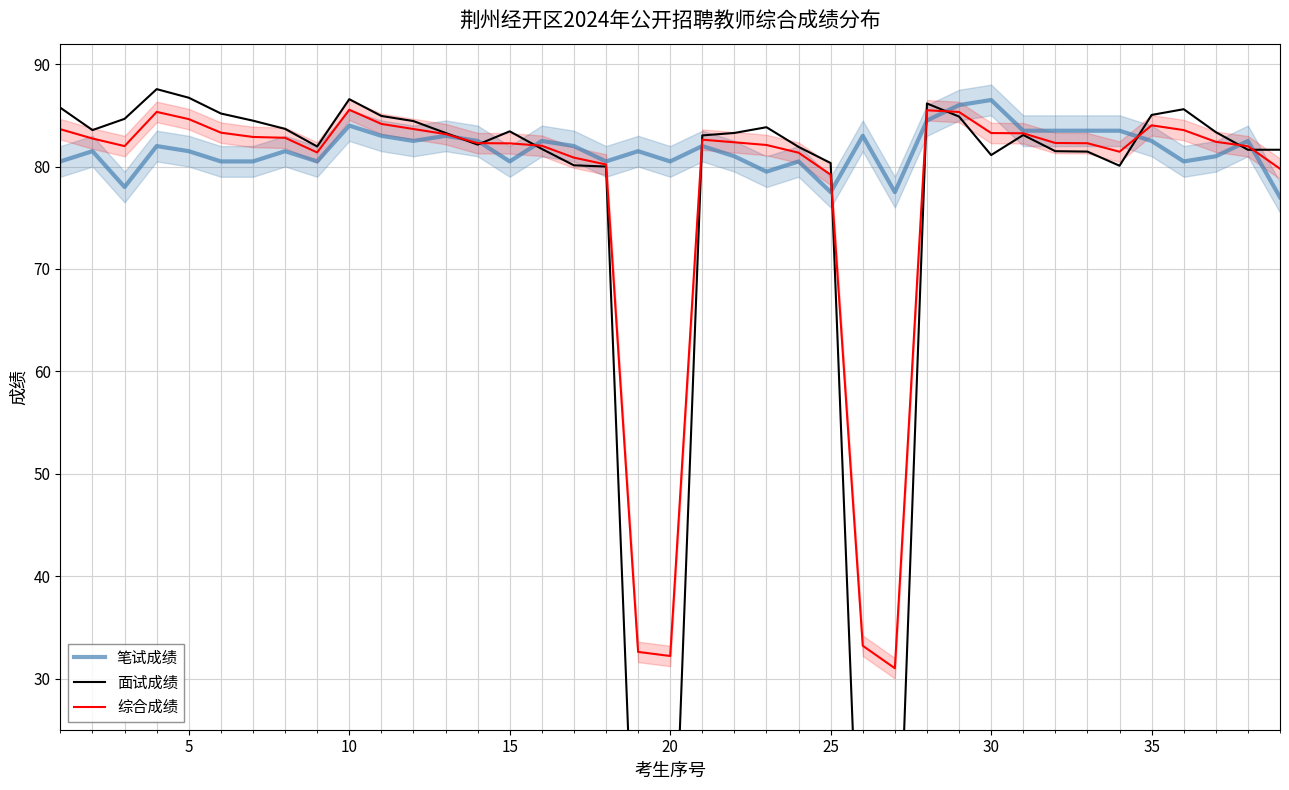

Count the number of data series in this chart.

3